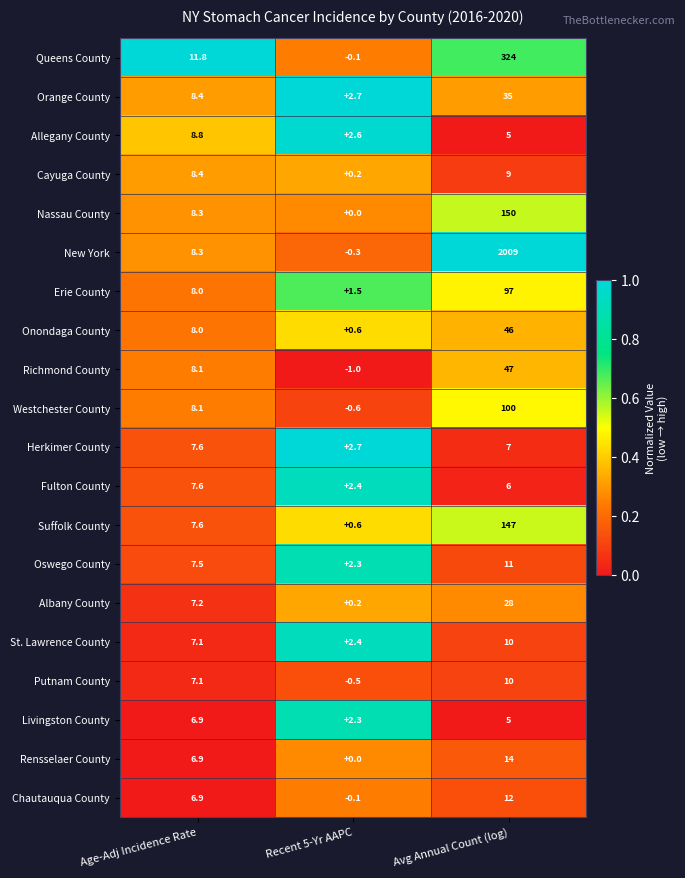

The Westchester County series shows -0.6 at Recent 5-Yr AAPC. True or false?

True